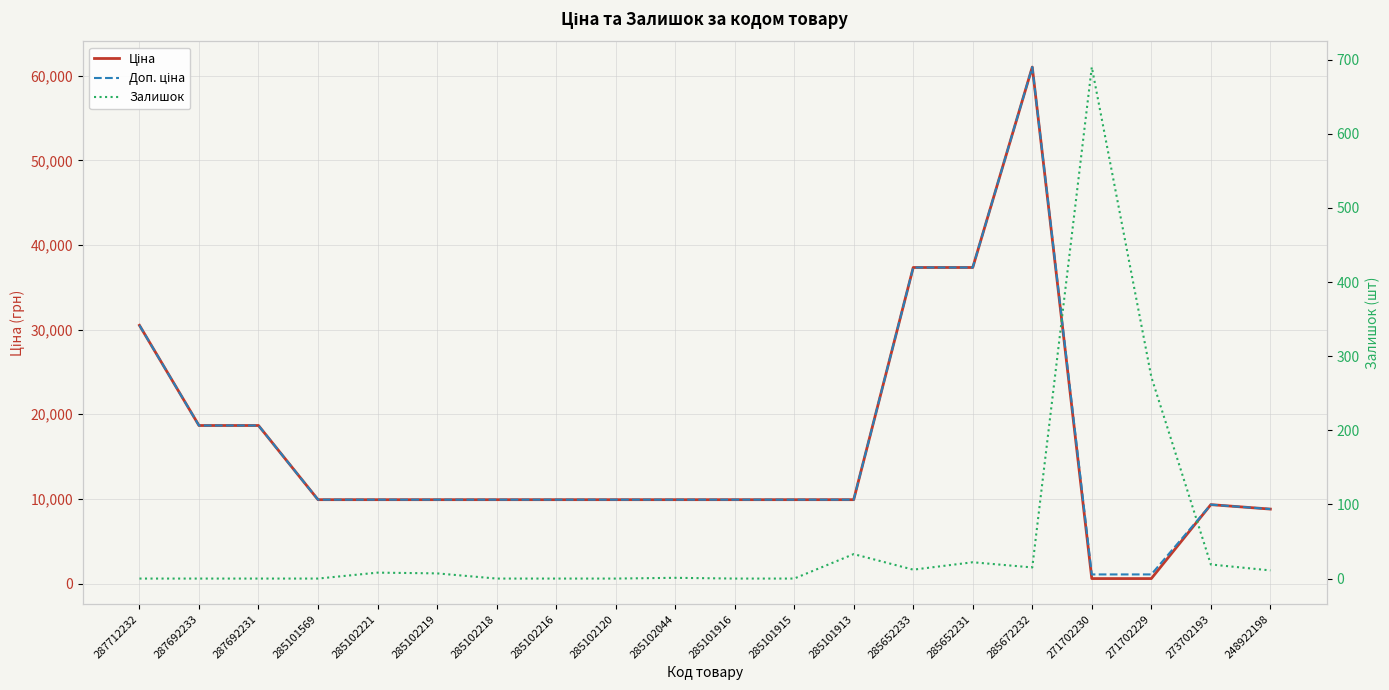

True or false: Доп. ціна and Ціна cross at least once.

False